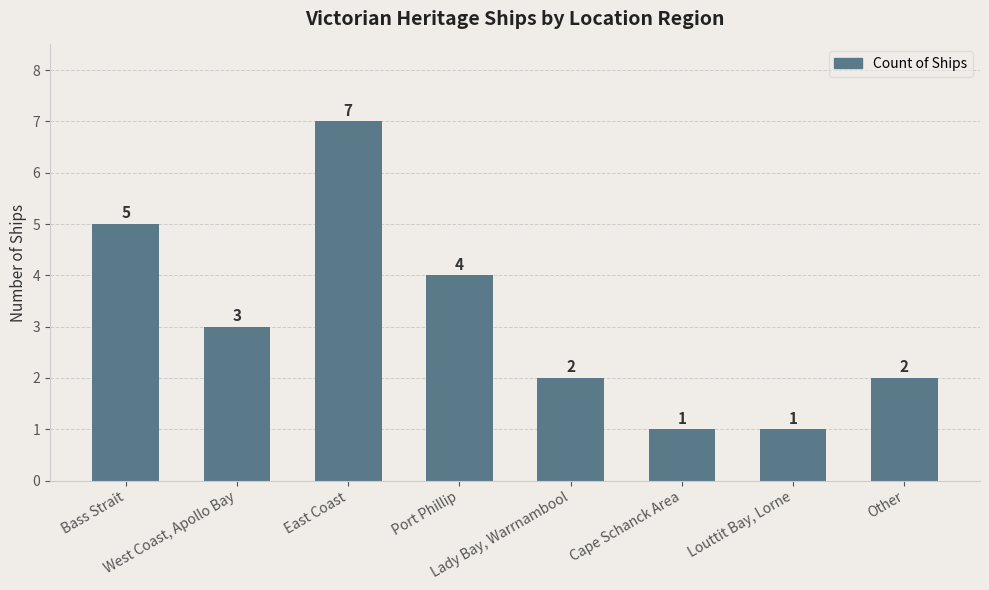

How many bars are there in total?

8